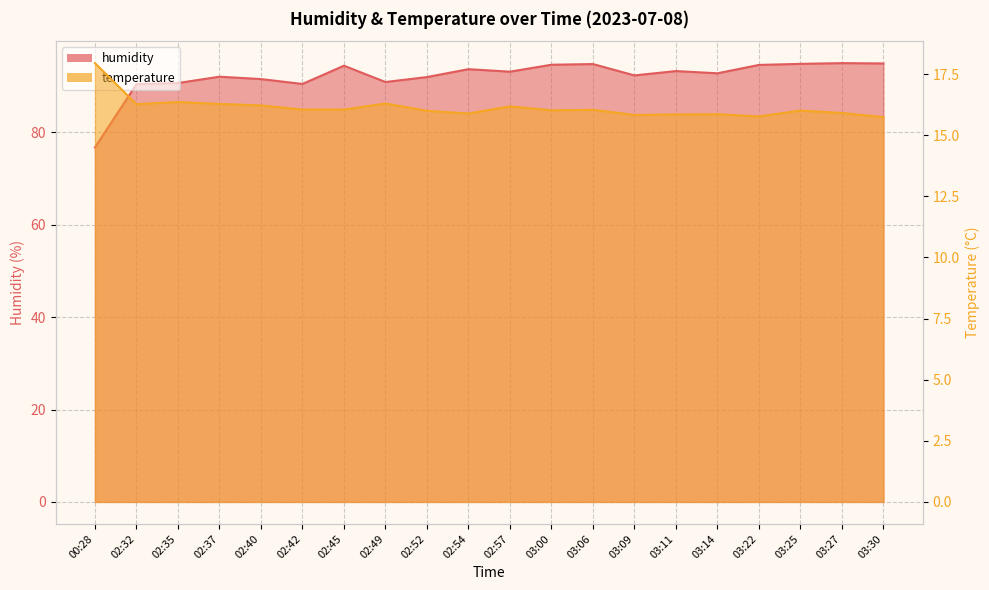

What is the highest value of the temperature series?

17.9